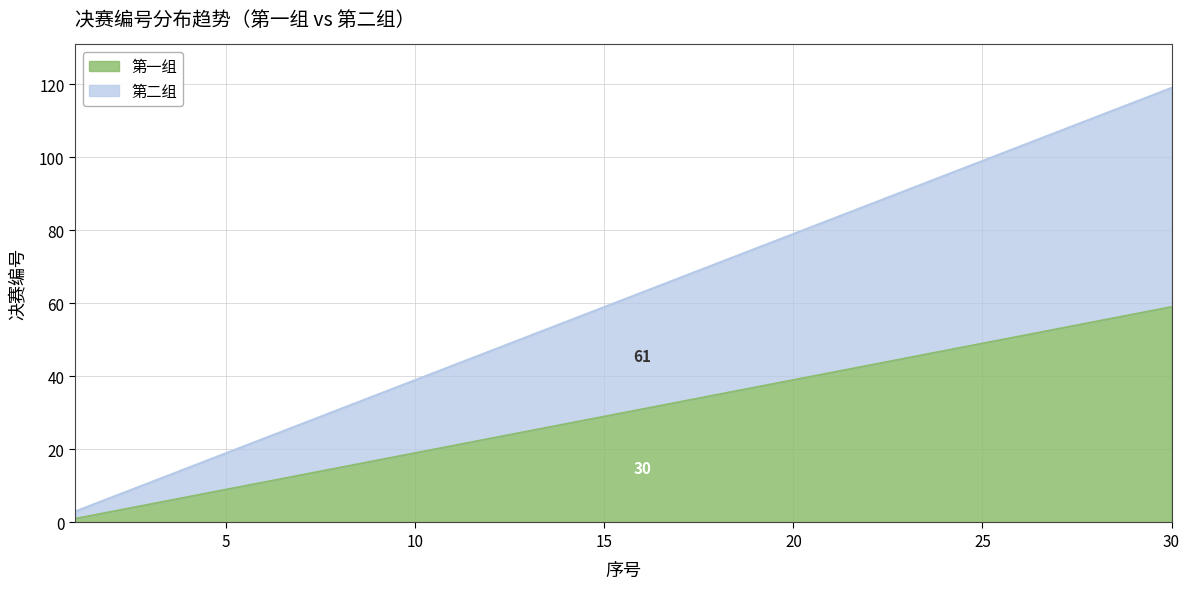

Rank the series by their average value, from highest to lowest.

第二组, 第一组